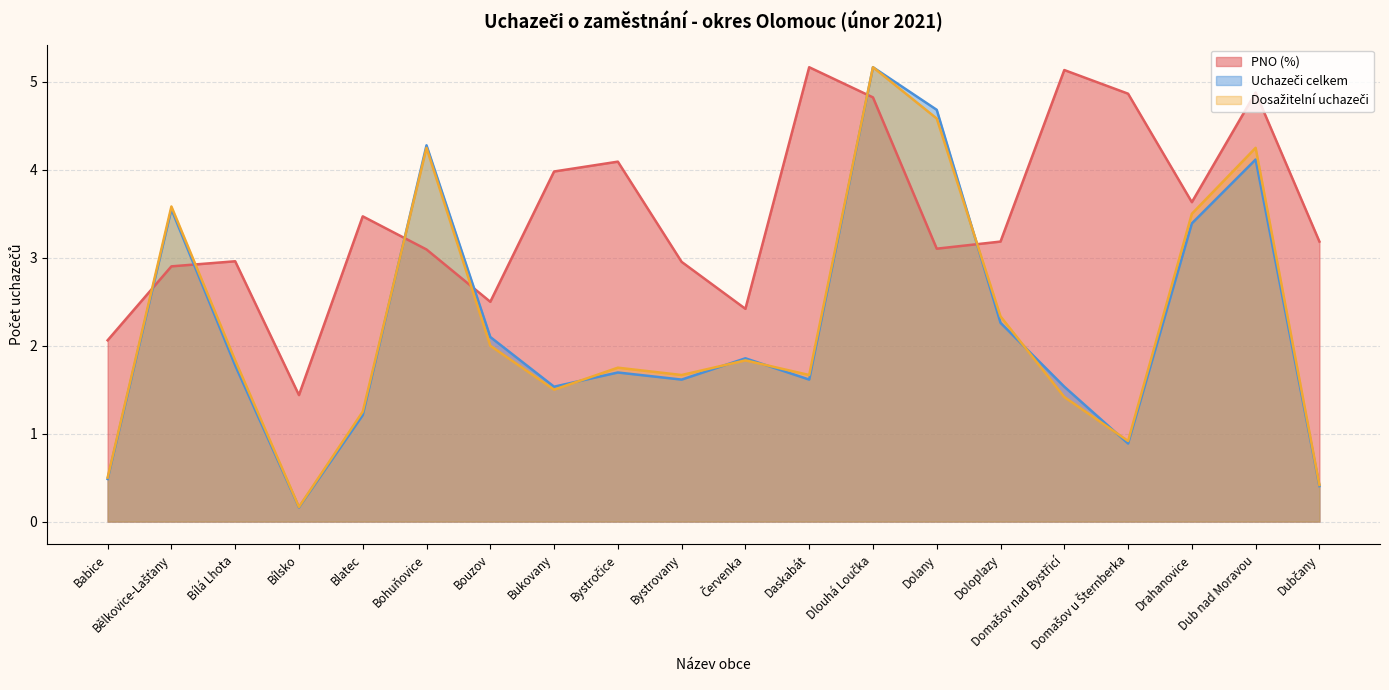

What is the lowest value of the Dosažitelní uchazeči series?

0.2